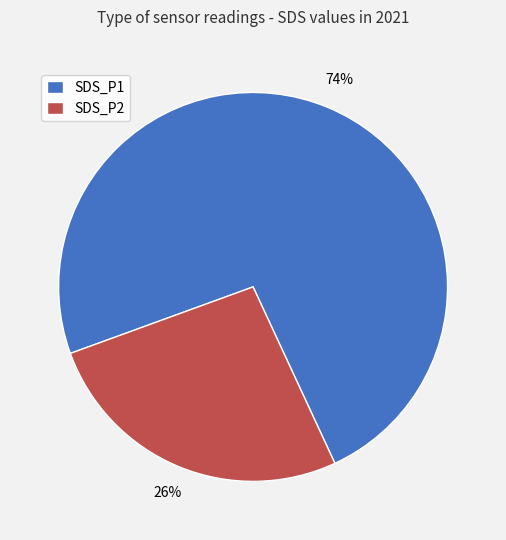

Between SDS_P2 and SDS_P1, which is larger?

SDS_P1